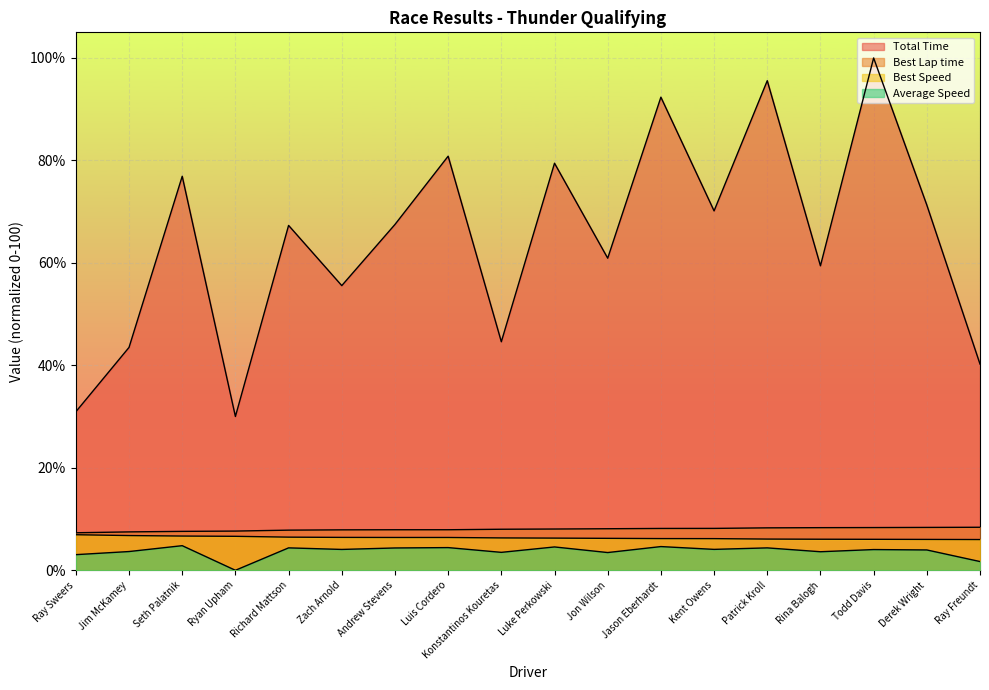

How many categories are shown in the chart?

18